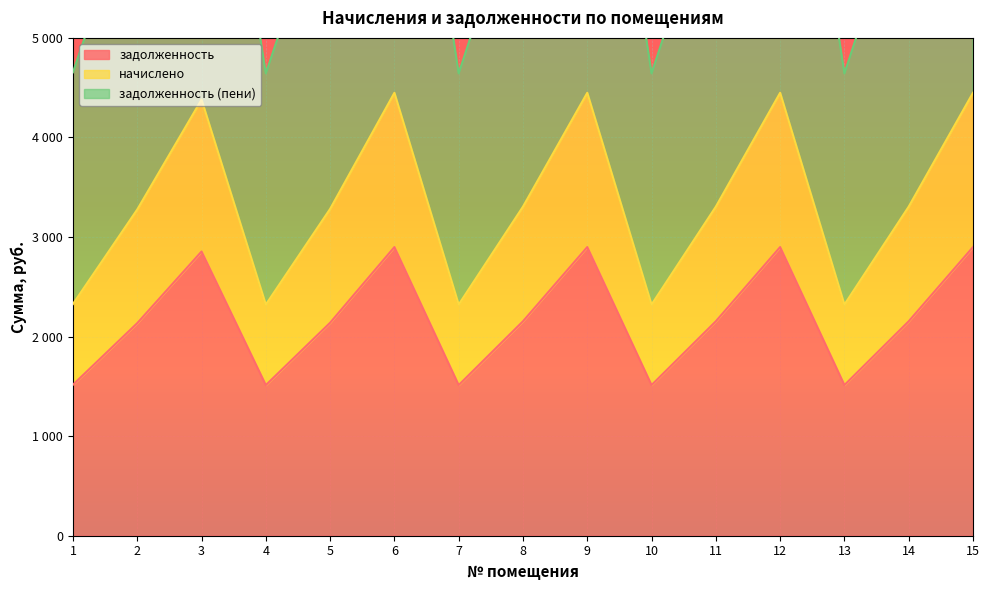

What is the average value of the начислено series?

3350.9